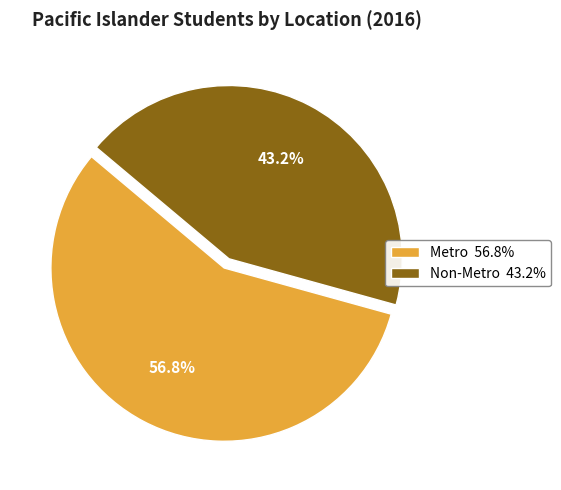

Rank the categories by value from lowest to highest.

Non-Metro, Metro